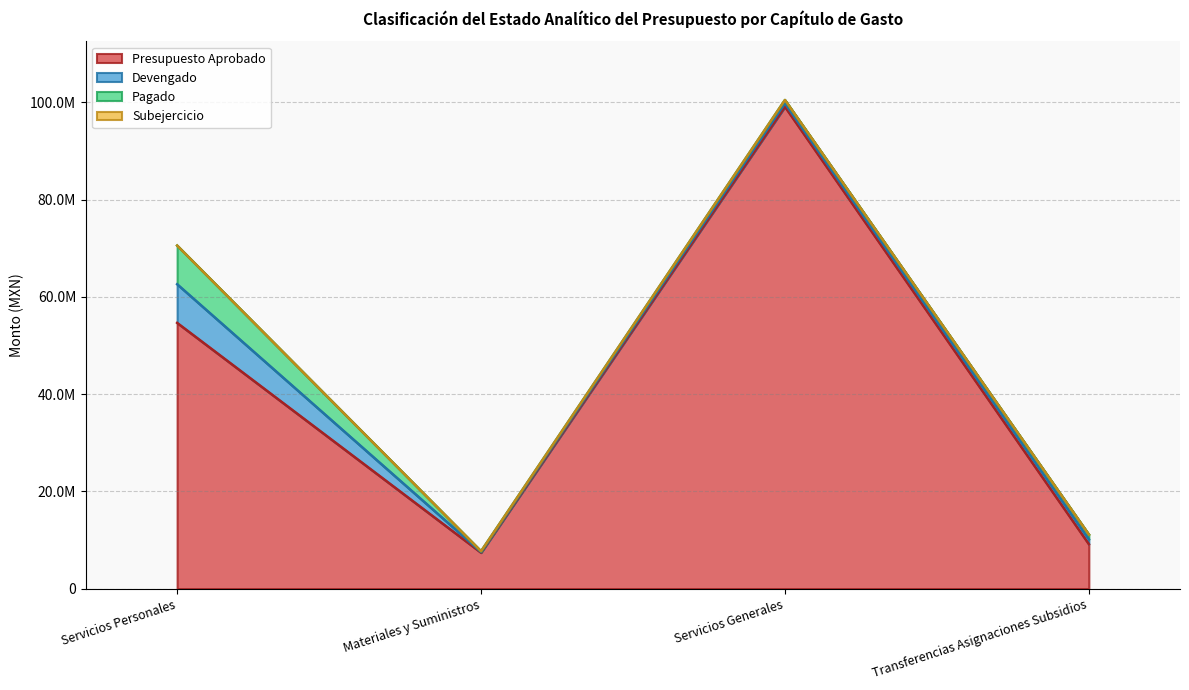

How many data points does each series have?

4